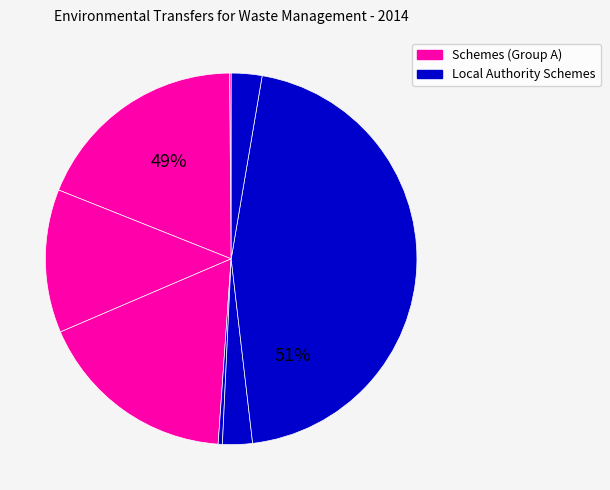

Which has a higher value, Litter Management (Local Authorities) or Waste Planning and Regulation (Local Authorities)?

Waste Planning and Regulation (Local Authorities)